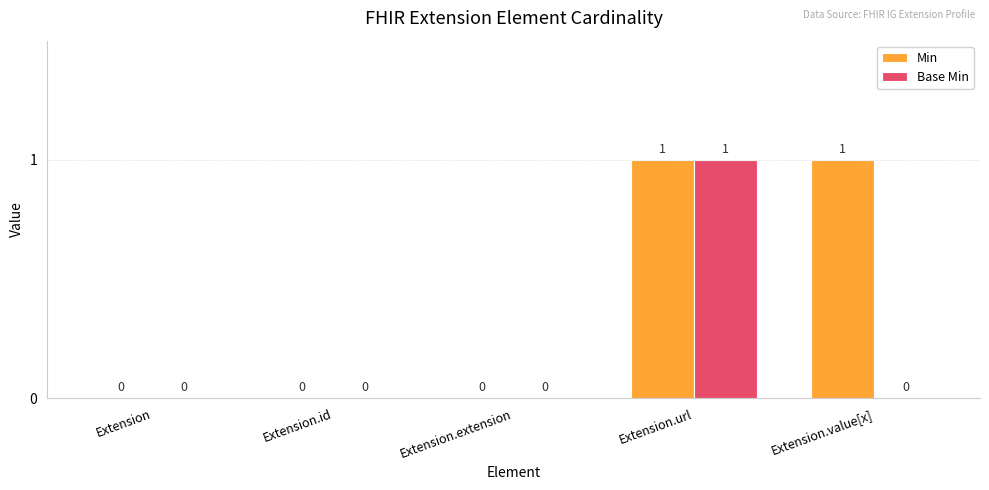

Reading right to left, extract all data points from this chart.

Min: 1	1	0	0	0
Base Min: 0	1	0	0	0